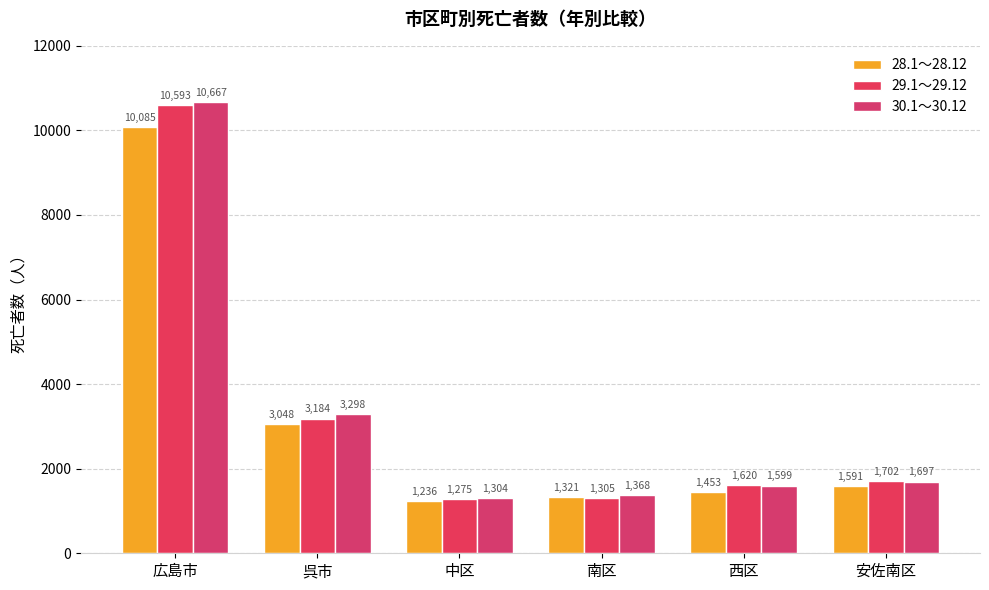

At which label does 30.1～30.12 first exceed 1697?

広島市